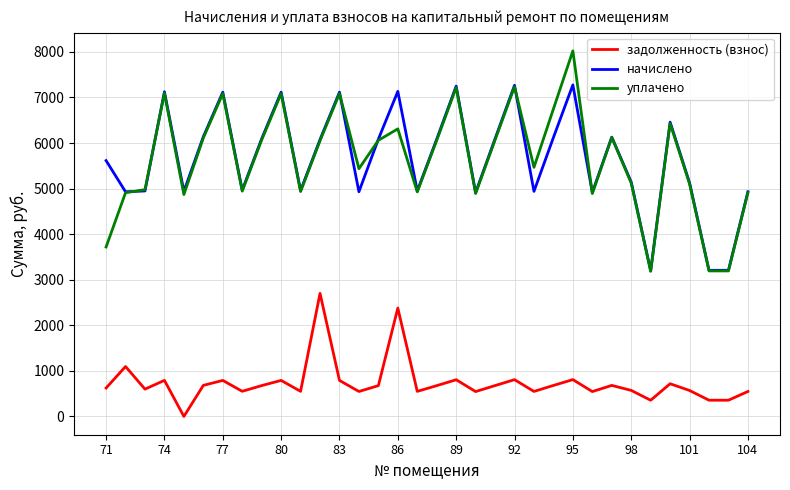

Which series has the widest spread of values?

уплачено